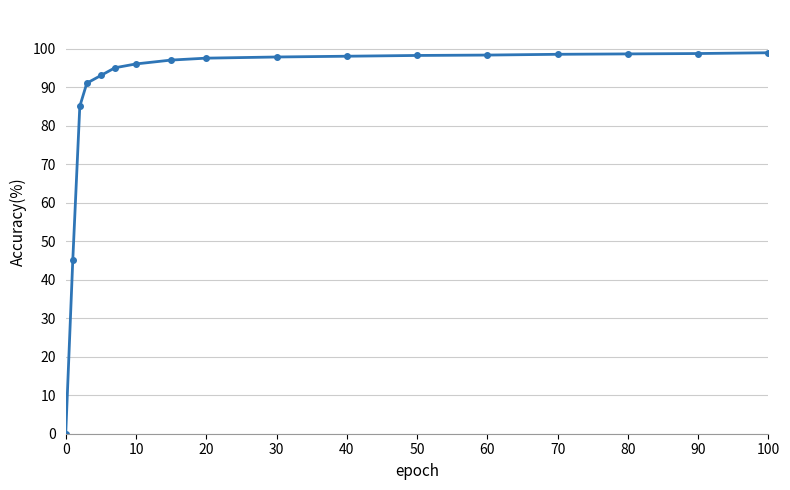

What is the difference between the maximum and minimum values?

98.9